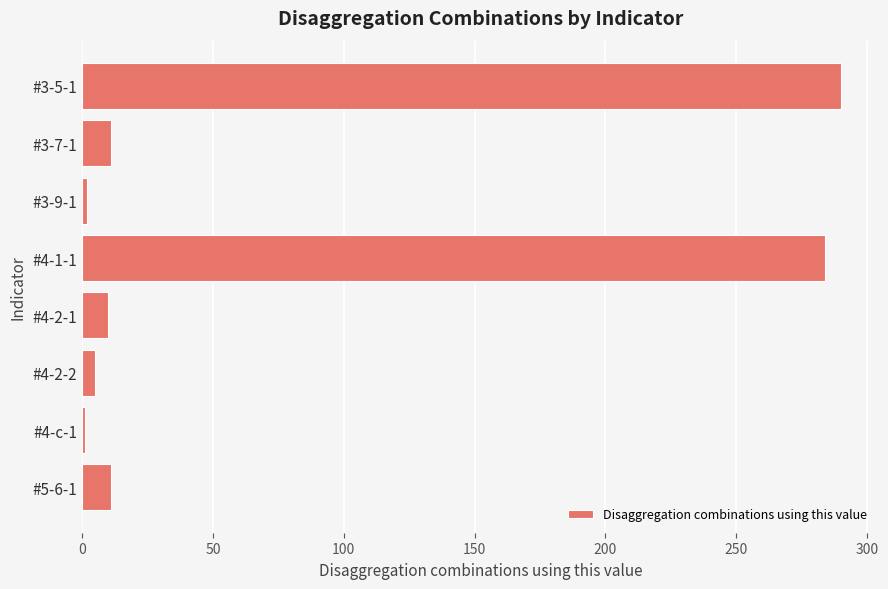

What is the maximum value shown in the chart?

290